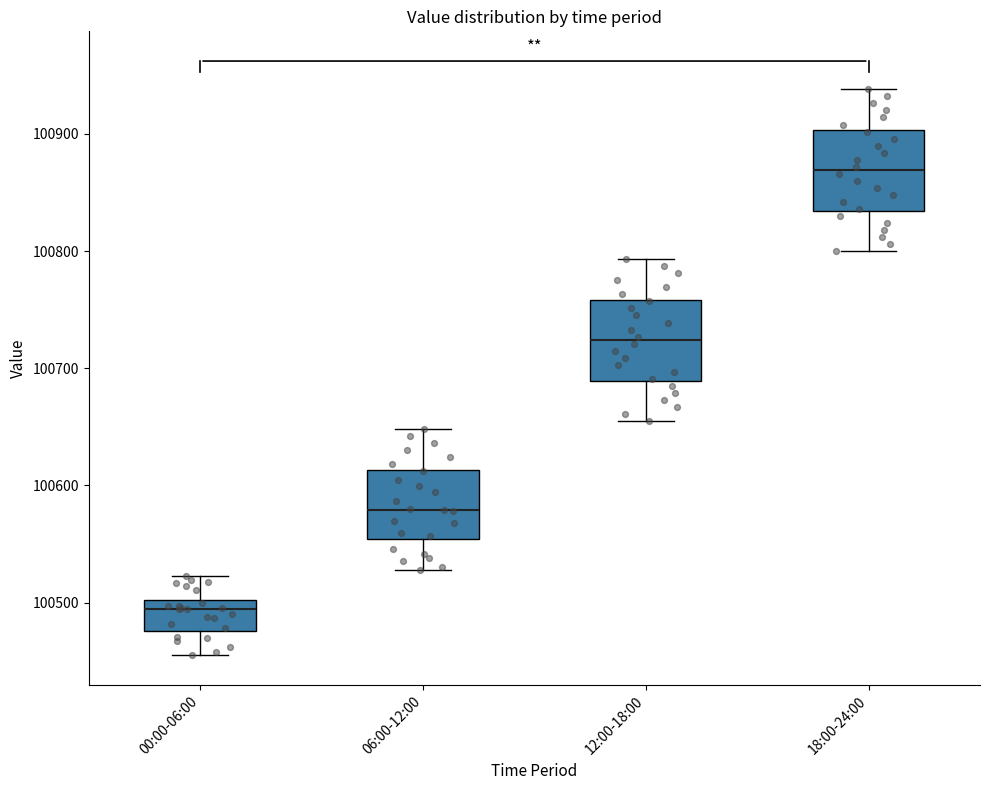

Which box has the highest median line?

18:00-24:00